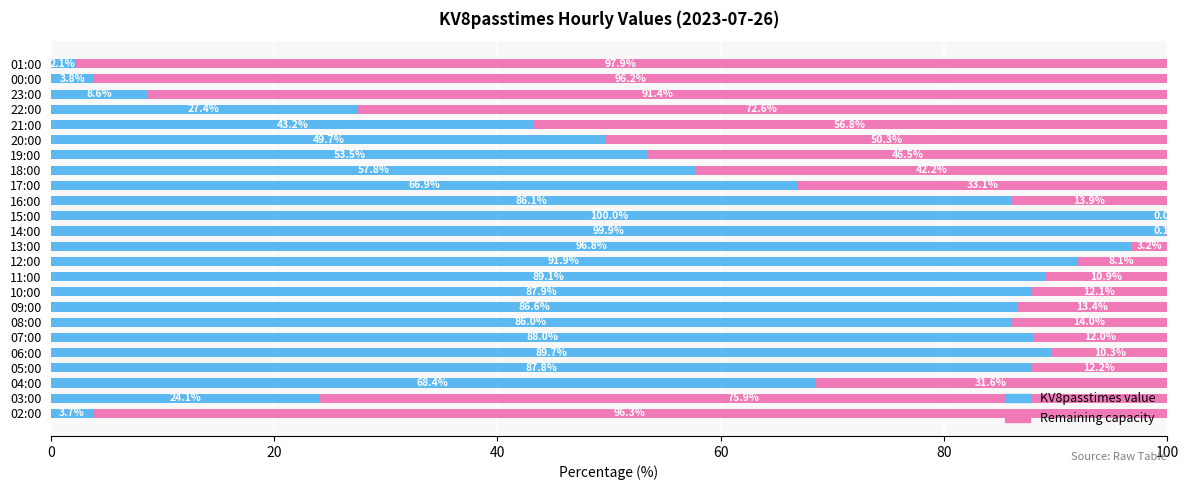

What are all the series names shown in the legend?

KV8passtimes value, Remaining capacity